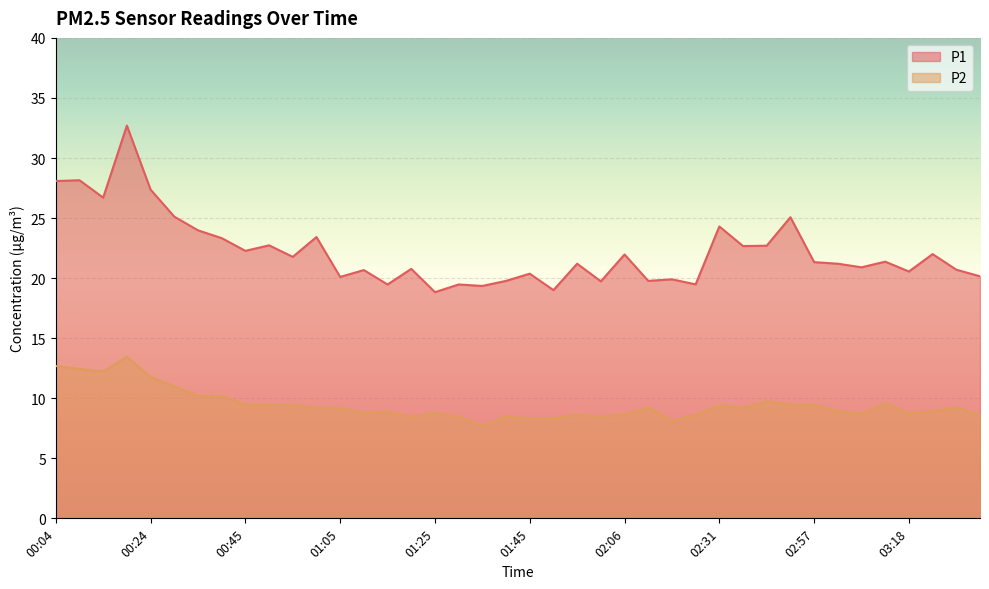

How many data points does each series have?

40